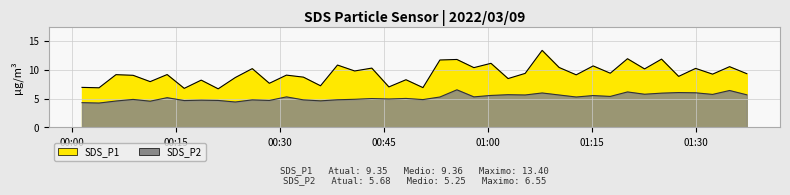

At which label is SDS_P2 closest to 5?

2022/03/09 00:43:16